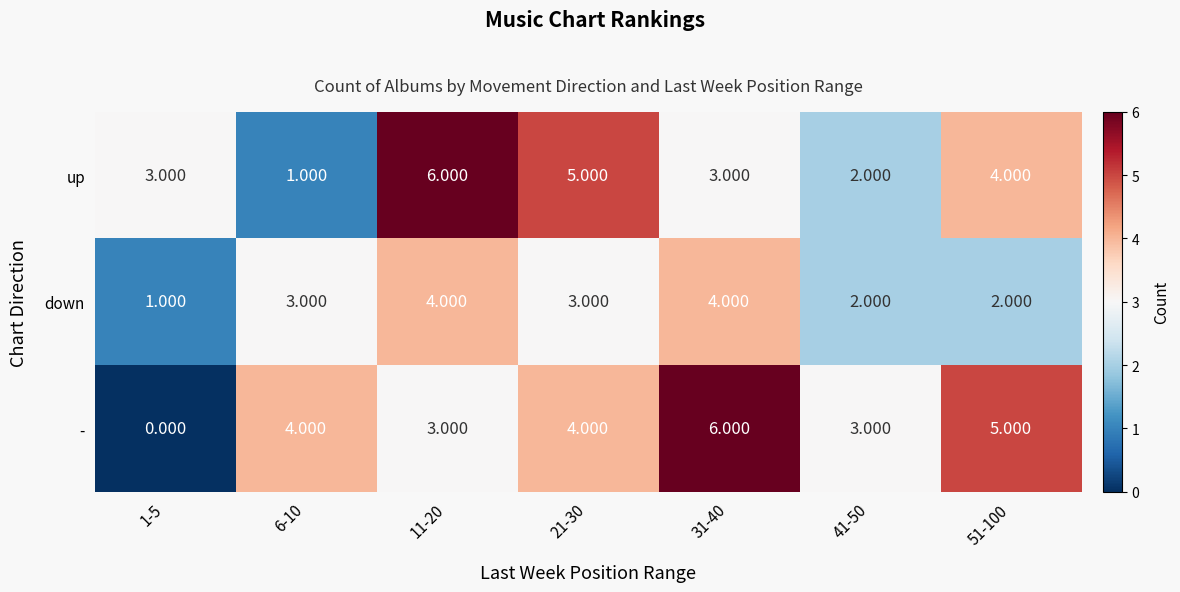

Which series changed the most between 1-5 and 41-50?

-